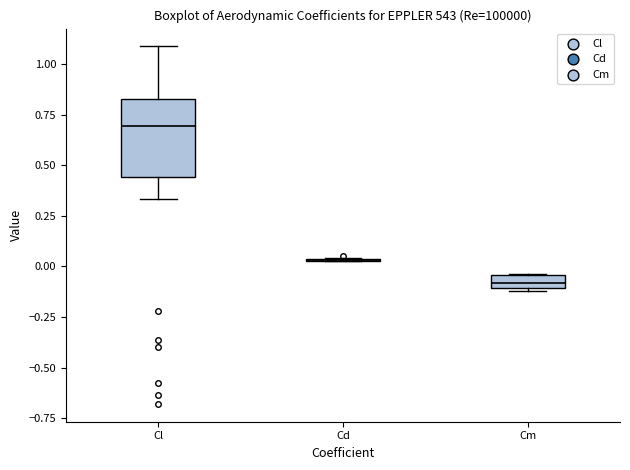

Where does the lower whisker of the box for Cl end on the y-axis? The values are not printed on the chart, so give them approximately, as read against the axis.

0.35